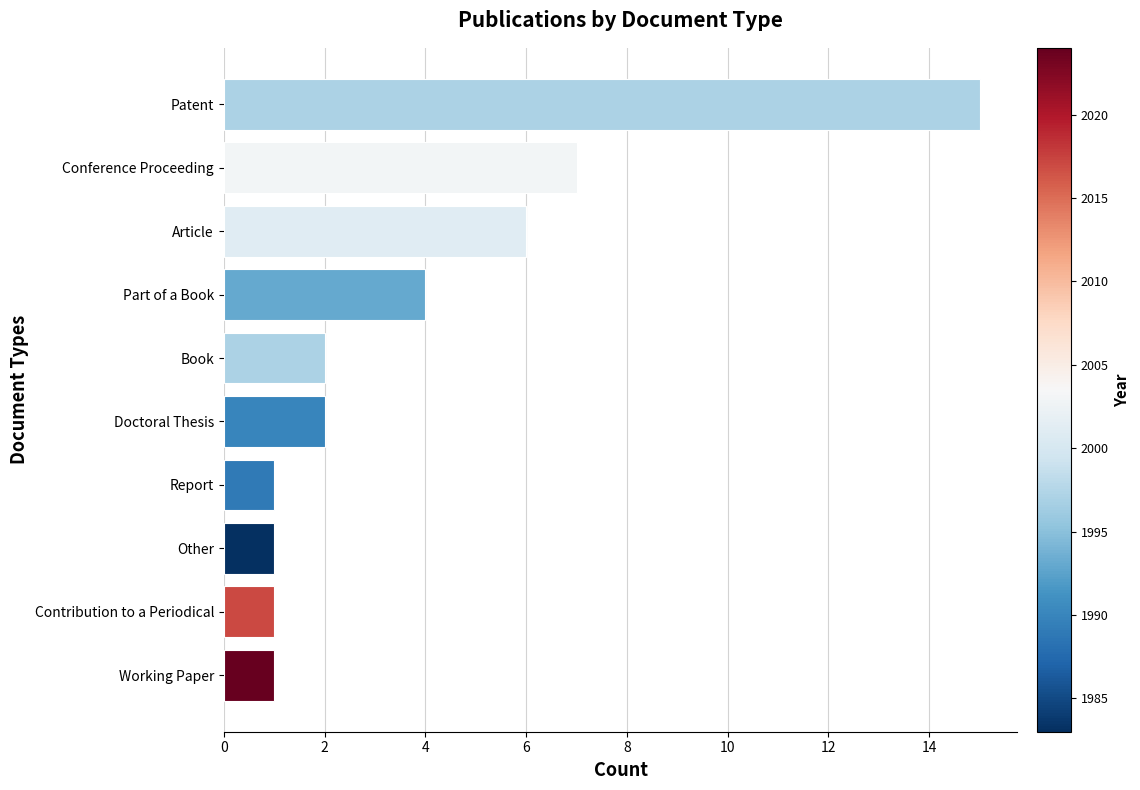

Reading bottom to top, what are all the values shown in this chart?

1	1	1	1	2	2	4	6	7	15